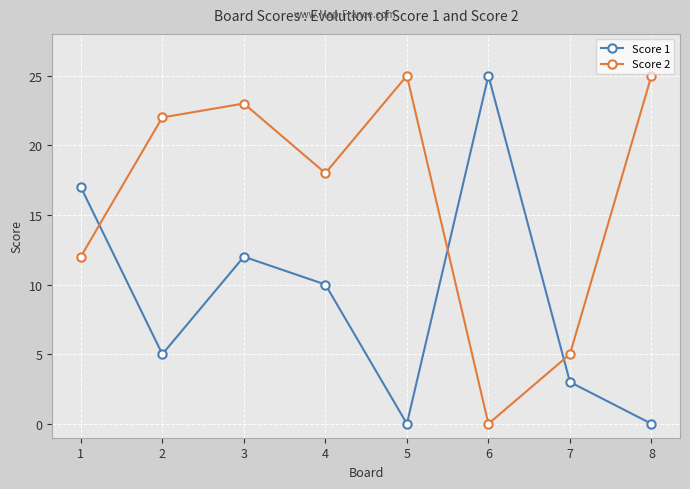

How many interior local peaks does the Score 1 series have?

2